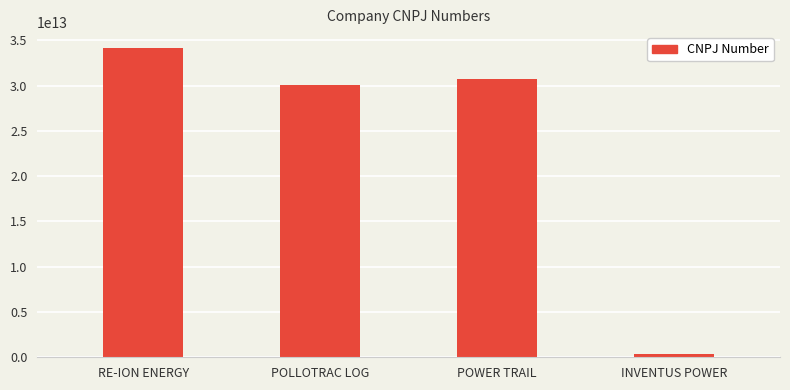

How many data points does each series have?

4